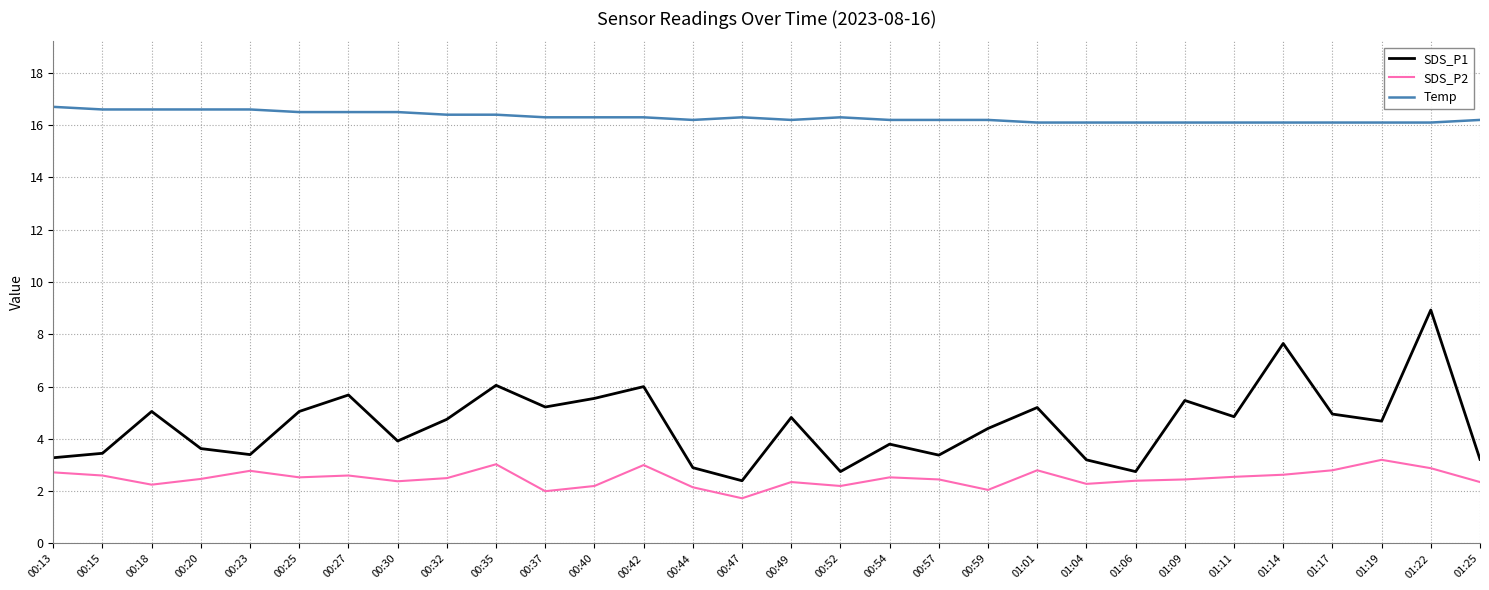

Is this an area chart (filled region under the line)?

No